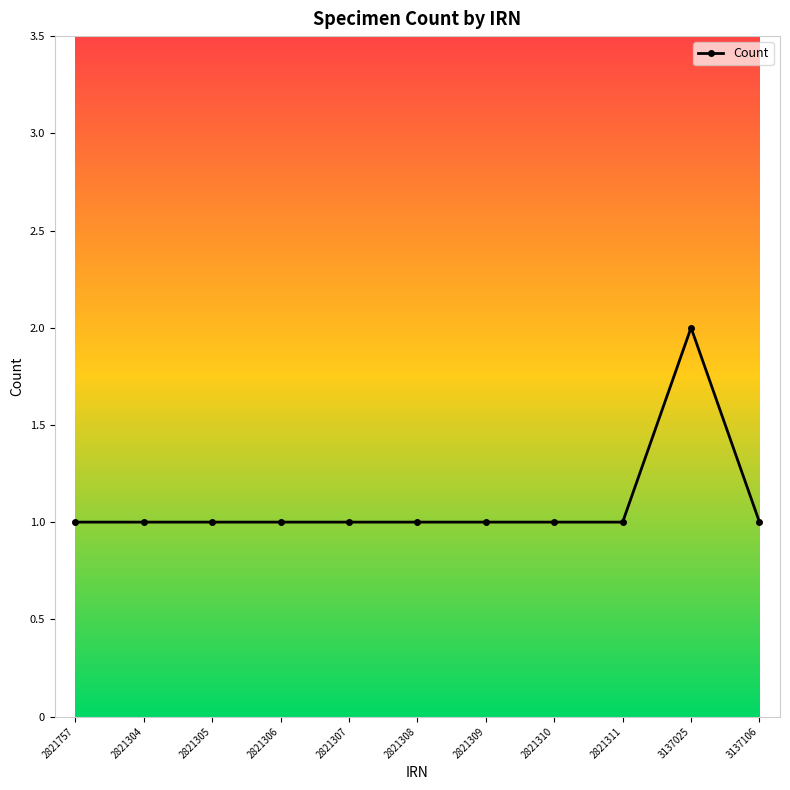

What is the value of the 8th point from the left?

1